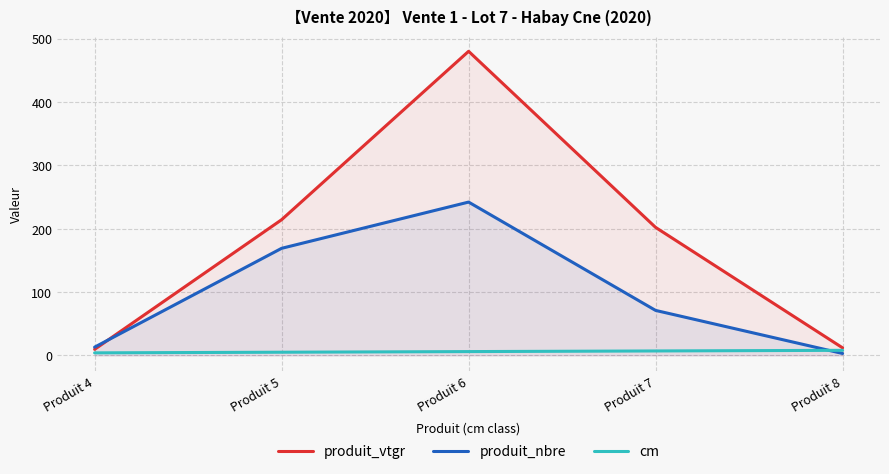

At how many categories does at least one series exceed 242?

1